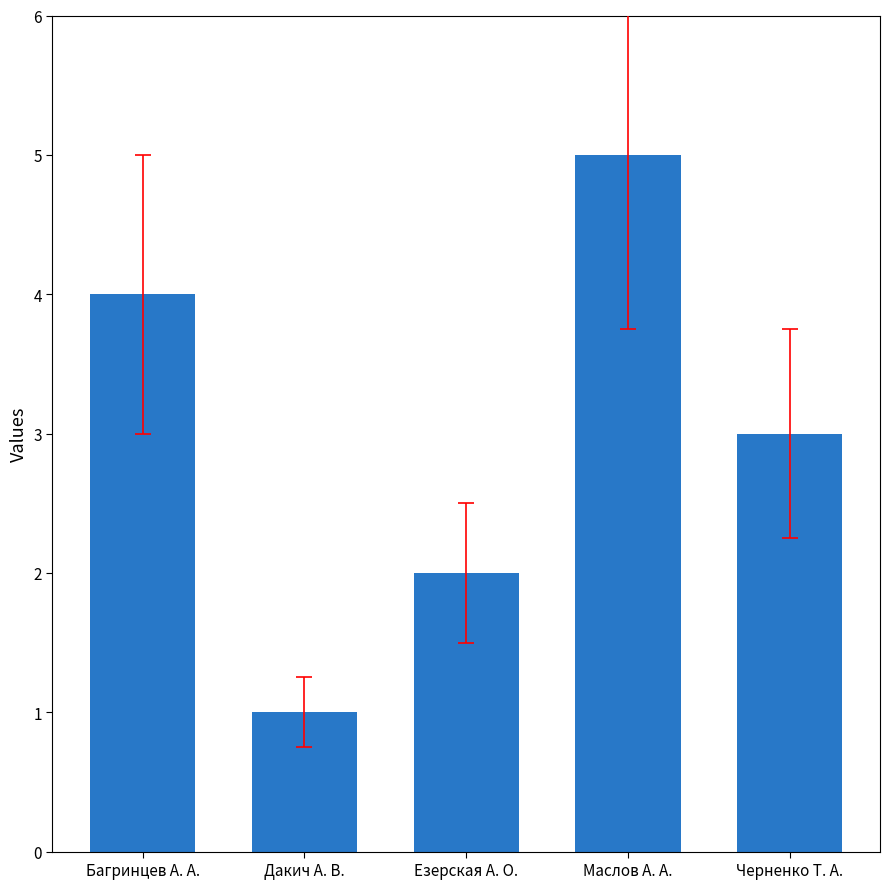

How many categories are shown in the chart?

5